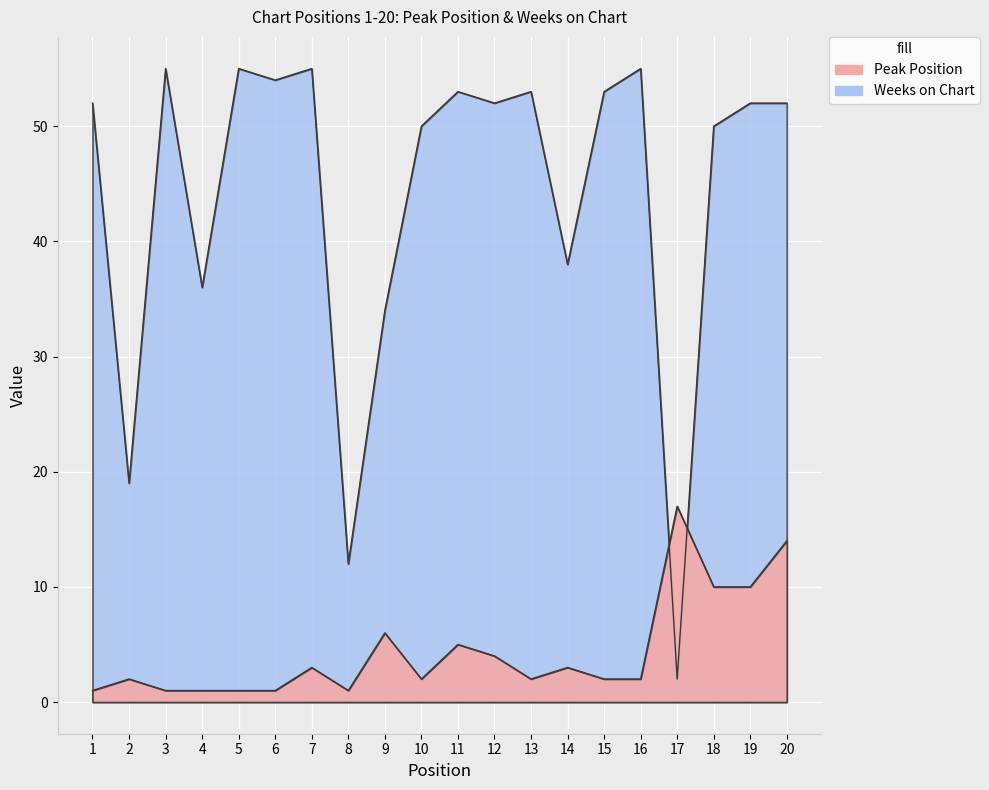

Is it true that Peak Position equals 5 at 17?

False